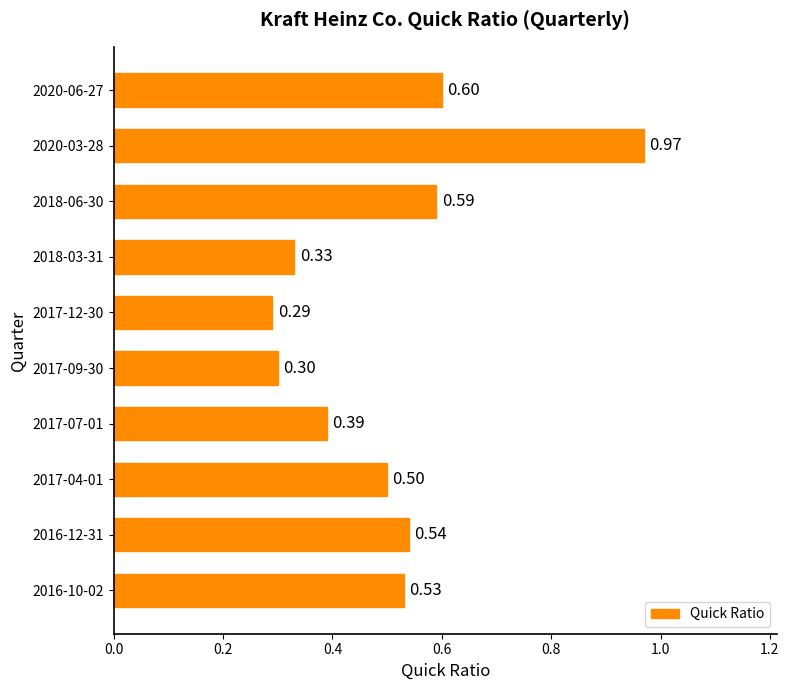

Rank the categories by value from lowest to highest.

2017-12-30, 2017-09-30, 2018-03-31, 2017-07-01, 2017-04-01, 2016-10-02, 2016-12-31, 2018-06-30, 2020-06-27, 2020-03-28